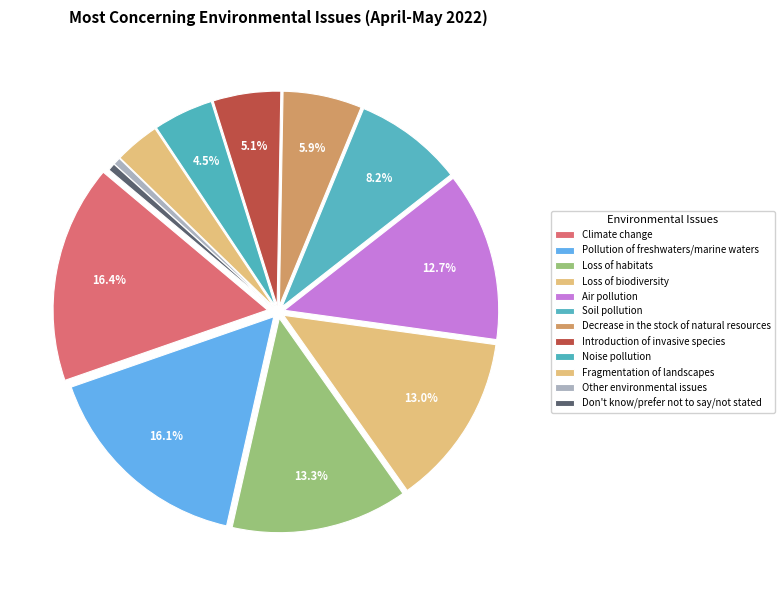

How many slices are in this pie chart?

12